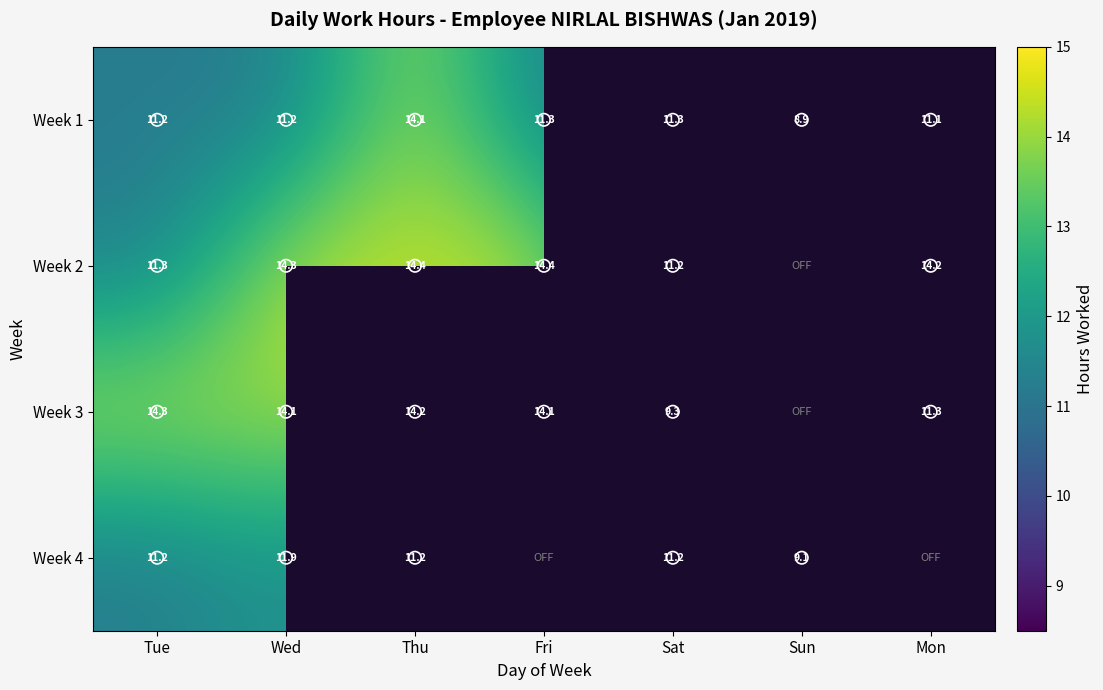

Rank the series at Tue from lowest to highest value.

Week 4, Week 1, Week 2, Week 3